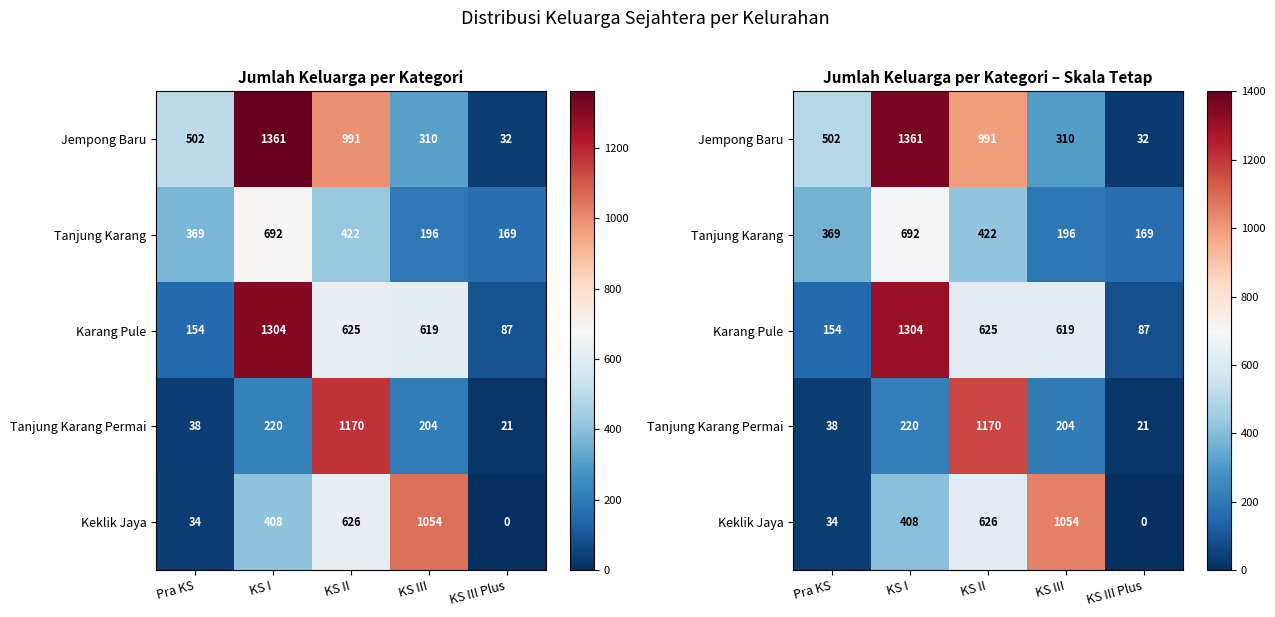

Where does the Keklik Jaya series first go above 408?

KS II